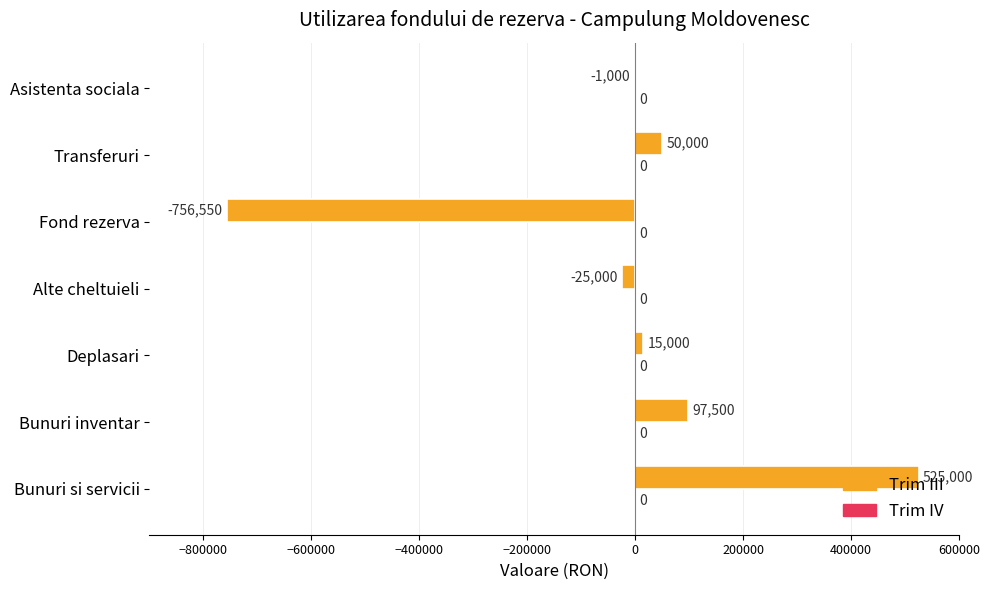

Between Deplasari and Fond rezerva, which is larger?

Deplasari